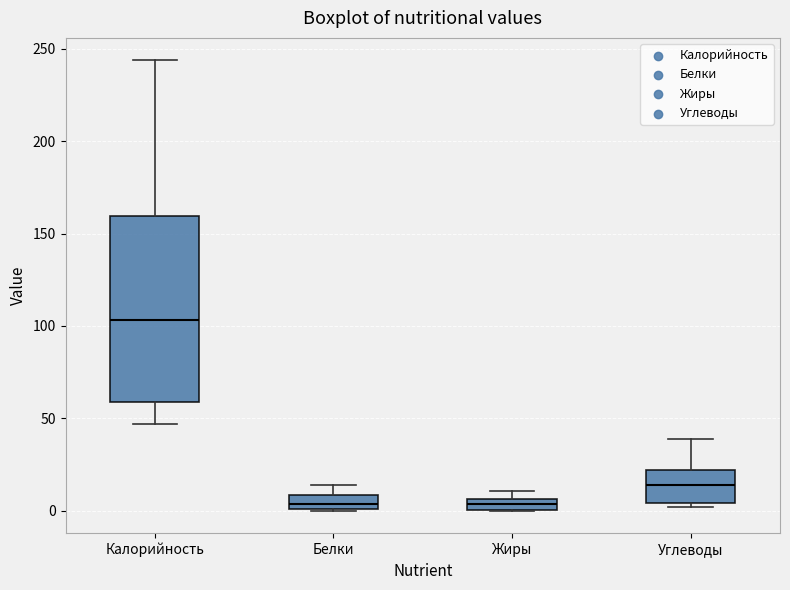

Which box's median line is the highest?

Калорийность